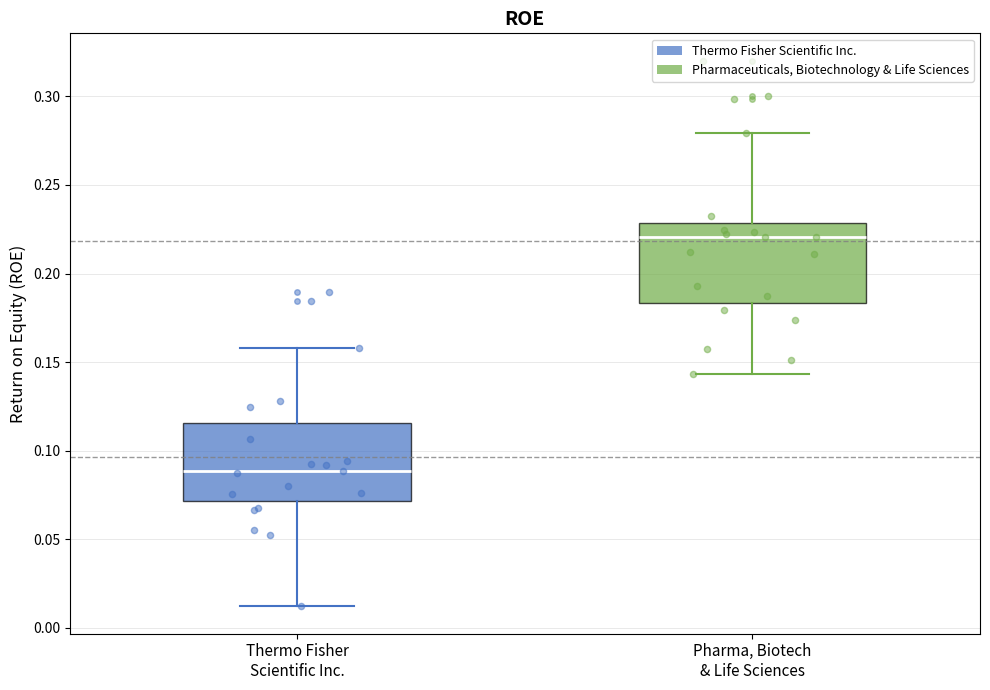

Which box has the lowest median line?

Thermo Fisher Scientific Inc.